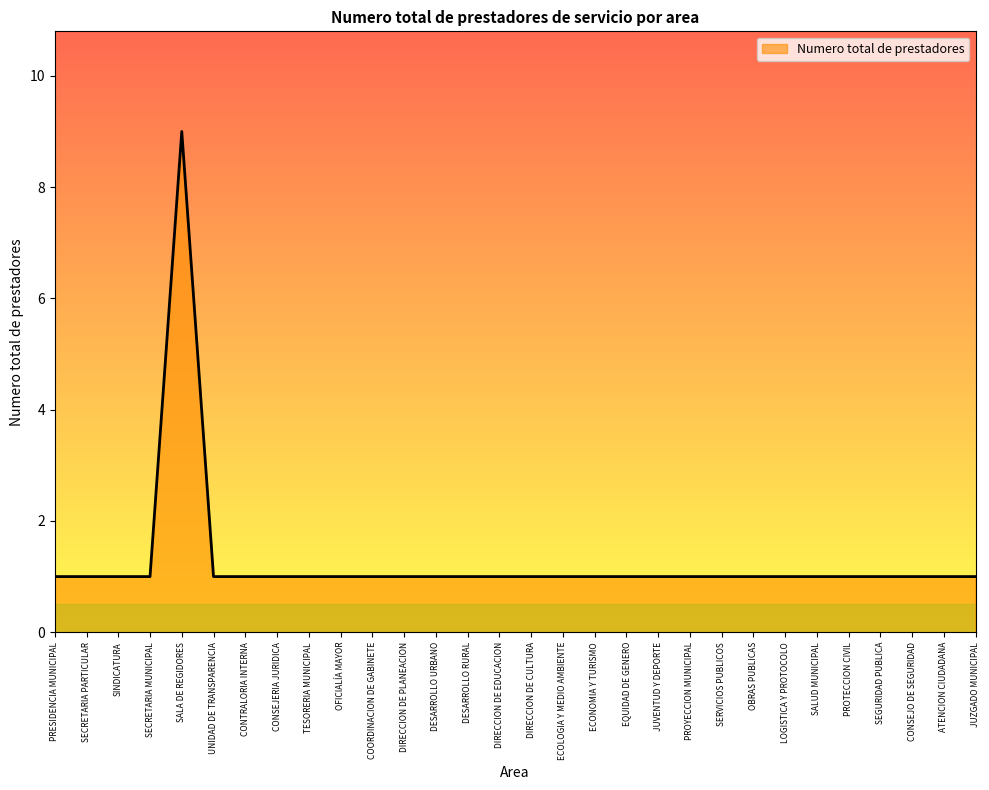

Which label corresponds to the largest value in the chart?

SALA DE REGIDORES